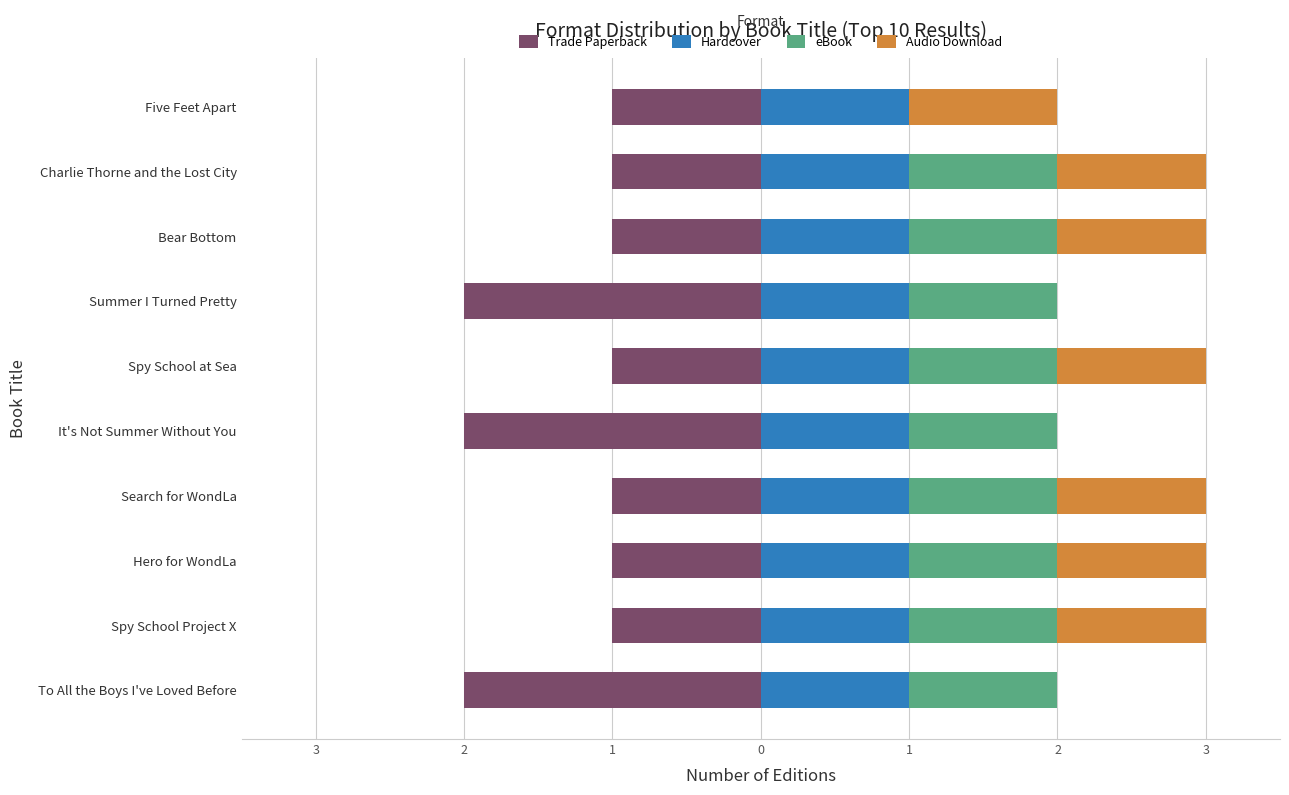

How many bars are there in each group?

4